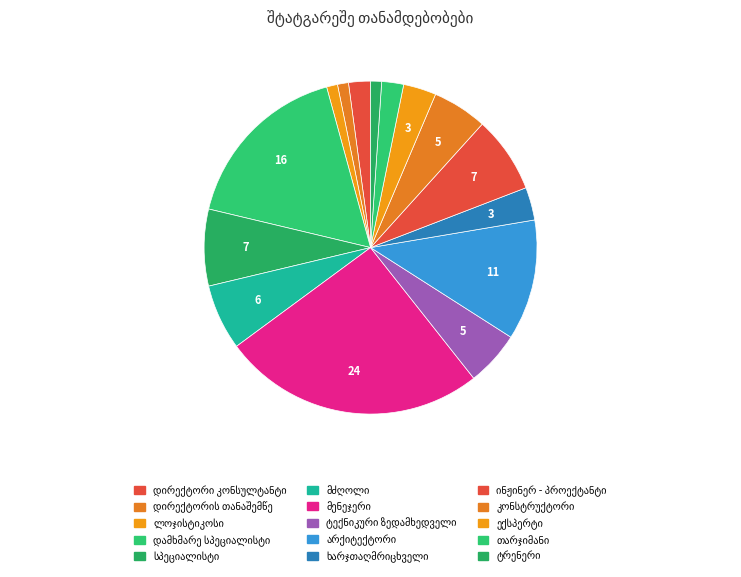

Does ტექნიკური ზედამხედველი account for over 50% of the chart?

No